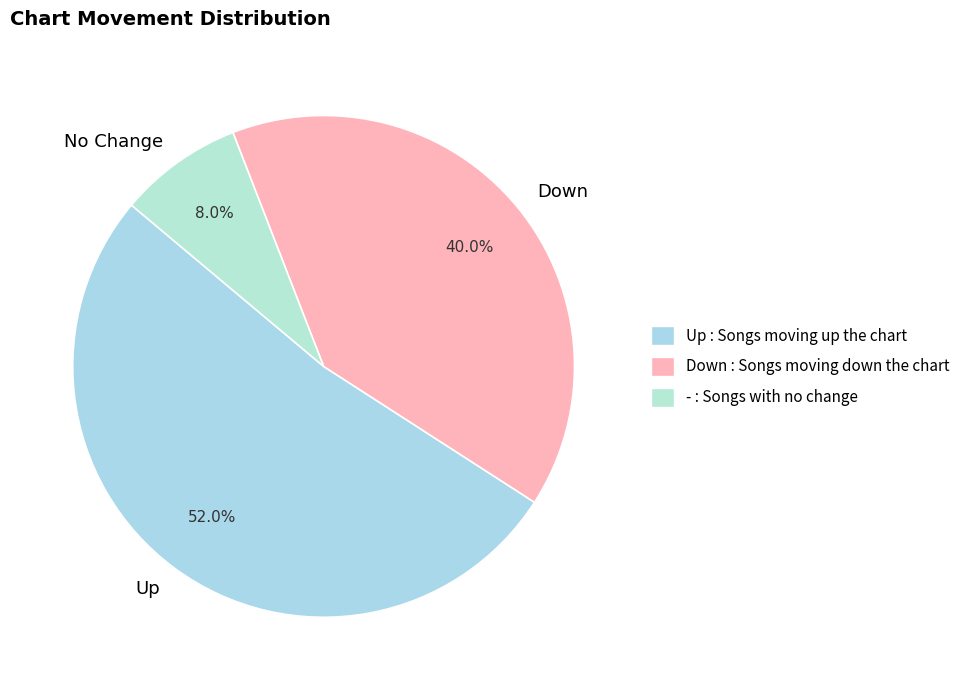

To the nearest percent, what is the difference between the largest and smallest slice percentages?

44%